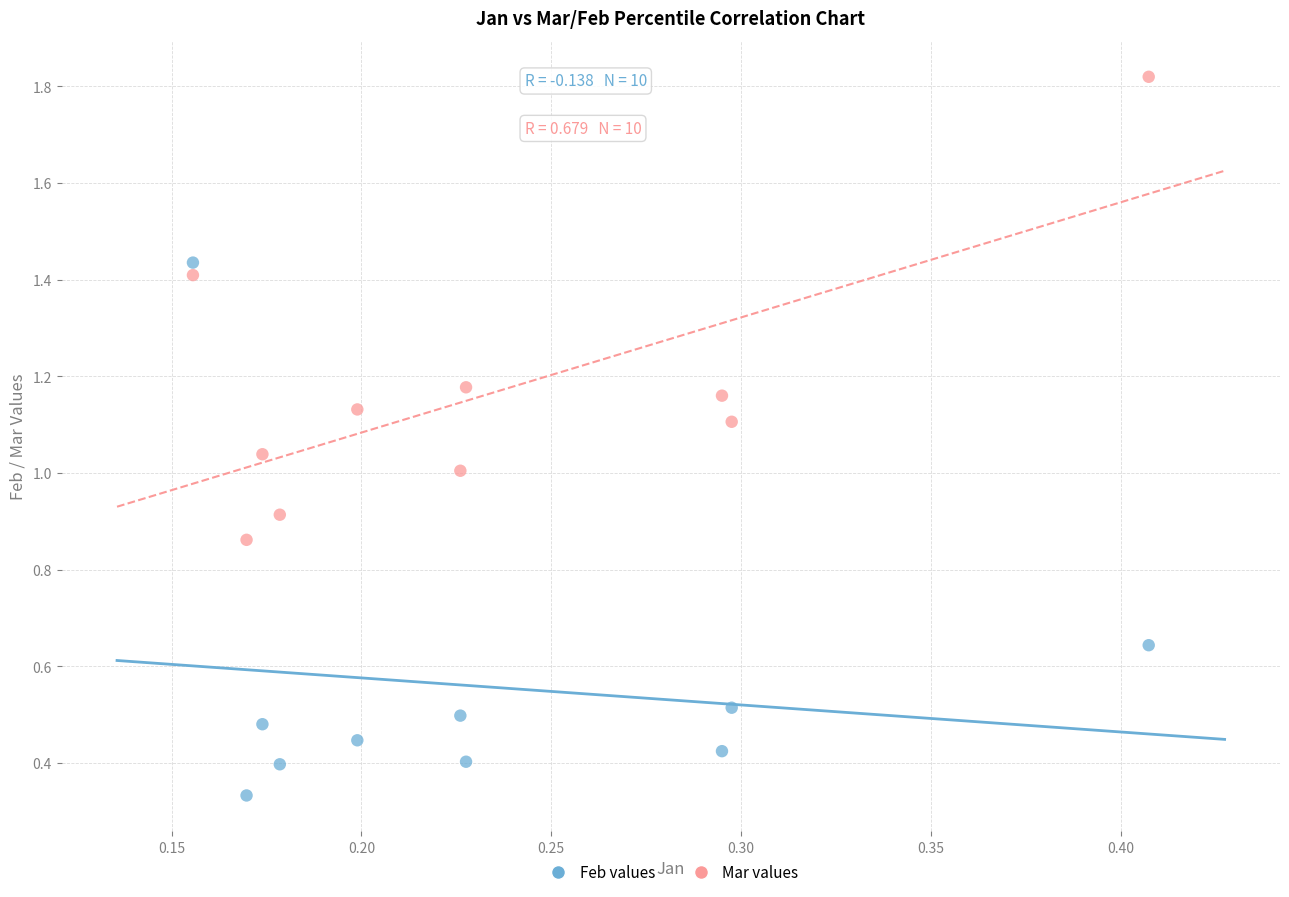

Which series has the widest spread of Y values?

Feb values